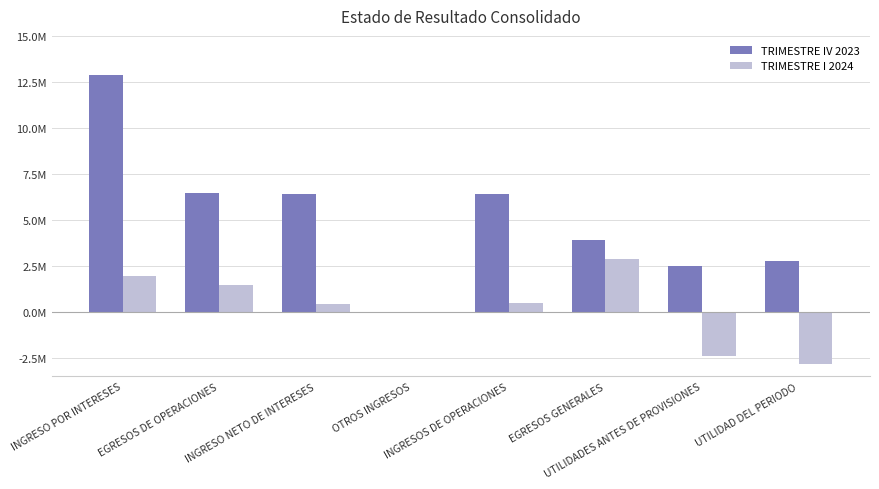

What value does the TRIMESTRE I 2024 series have at EGRESOS DE OPERACIONES?

1479474.9